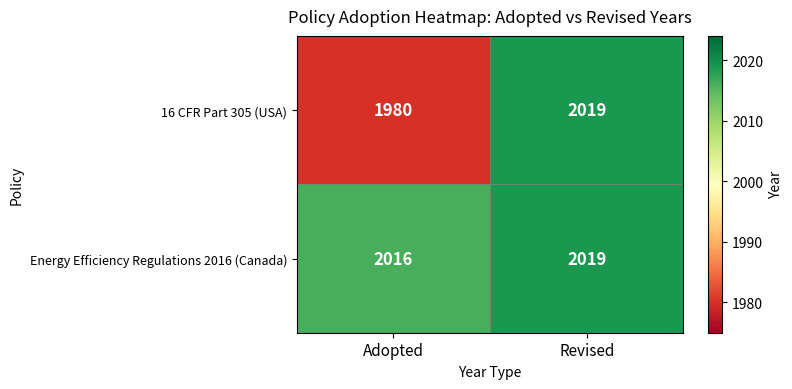

Reading left to right, transcribe all the data shown in this chart.

16 CFR Part 305 (USA): 1980	2019
Energy Efficiency Regulations 2016 (Canada): 2016	2019